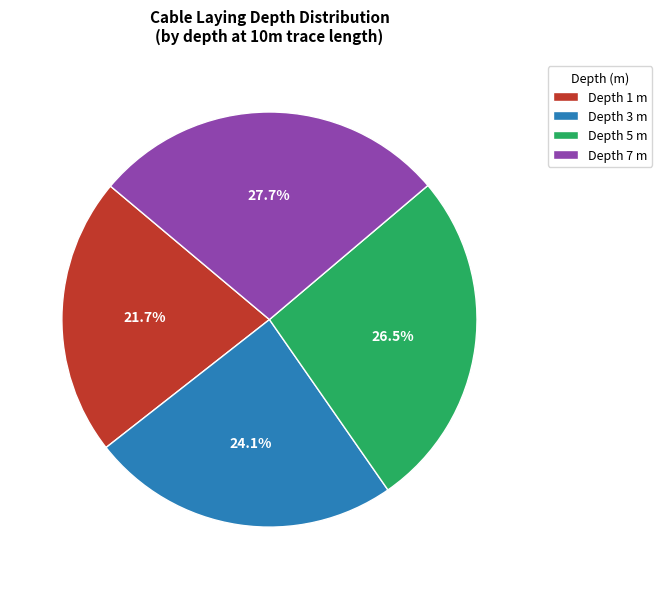

How much of the chart is everything except Depth 7 m?

72.3%